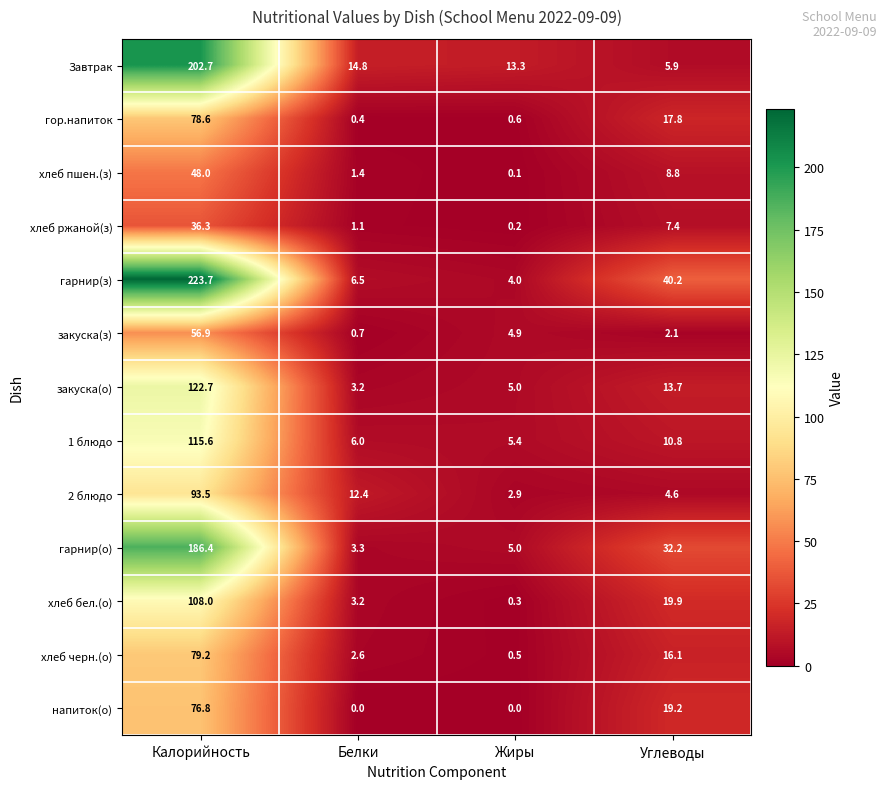

What is the sum of the хлеб бел.(о) values at Жиры and Калорийность?

108.3